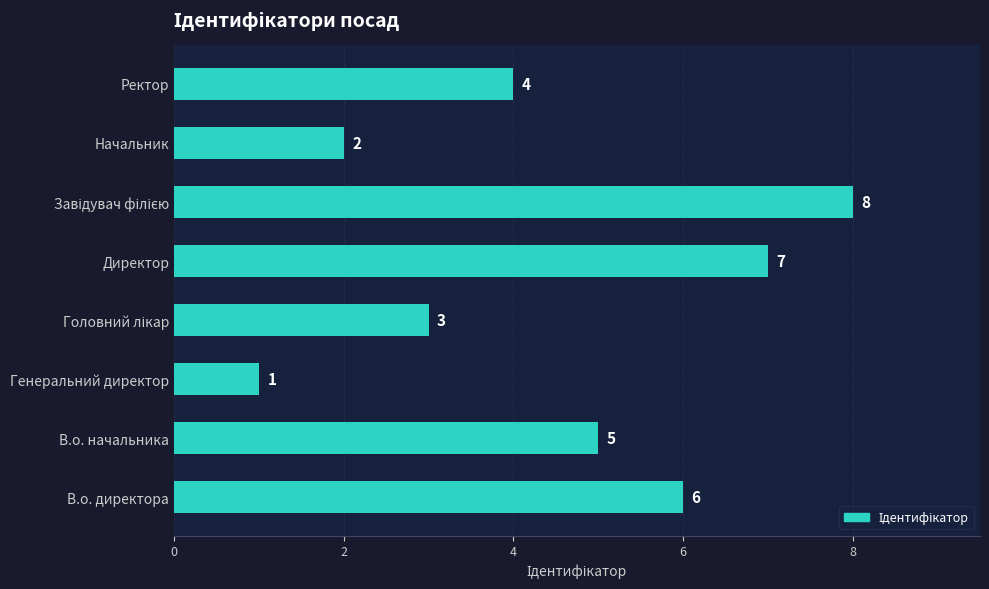

The value at В.о. директора is 6. True or false?

True